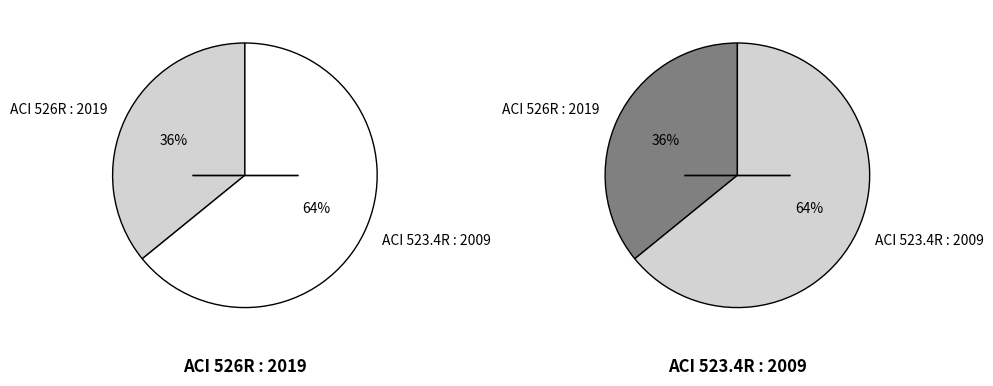

How many slices are in this pie chart?

2